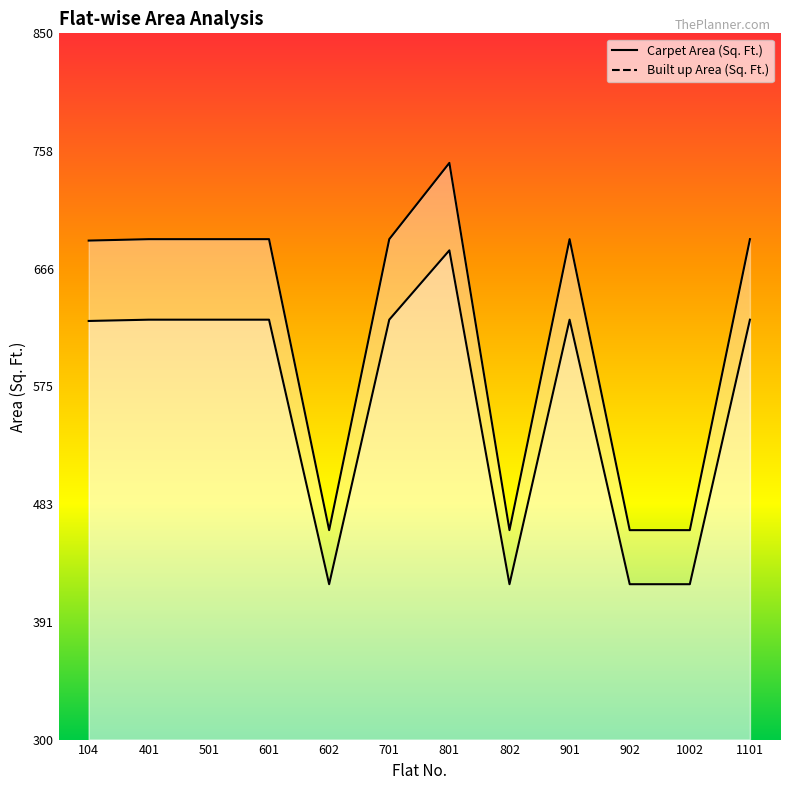

At which label does Built up Area (Sq. Ft.) reach its peak?

801